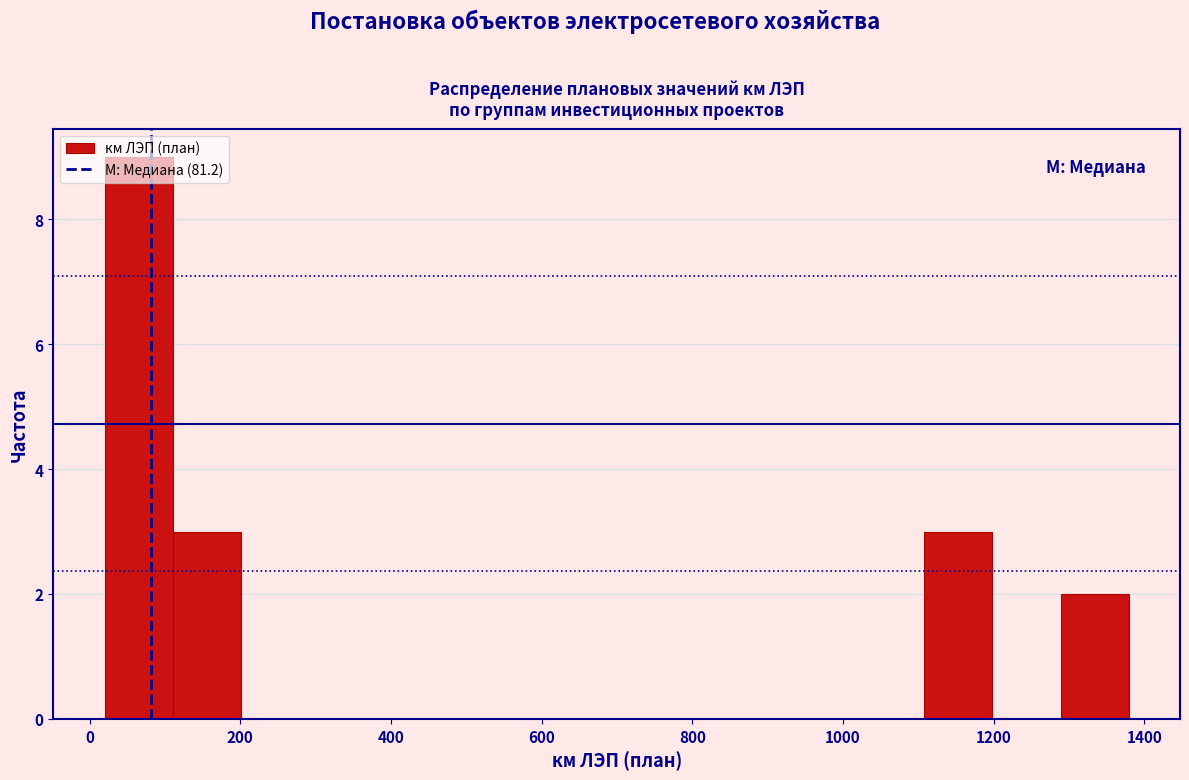

Over which range of the x-axis is the bar tallest?

20 to 120